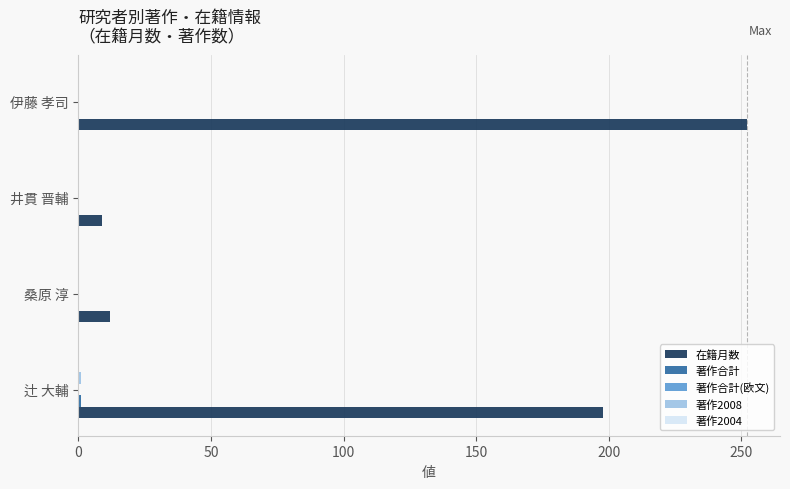

Which series changed the most between 伊藤 孝司 and 井貫 晋輔?

在籍月数